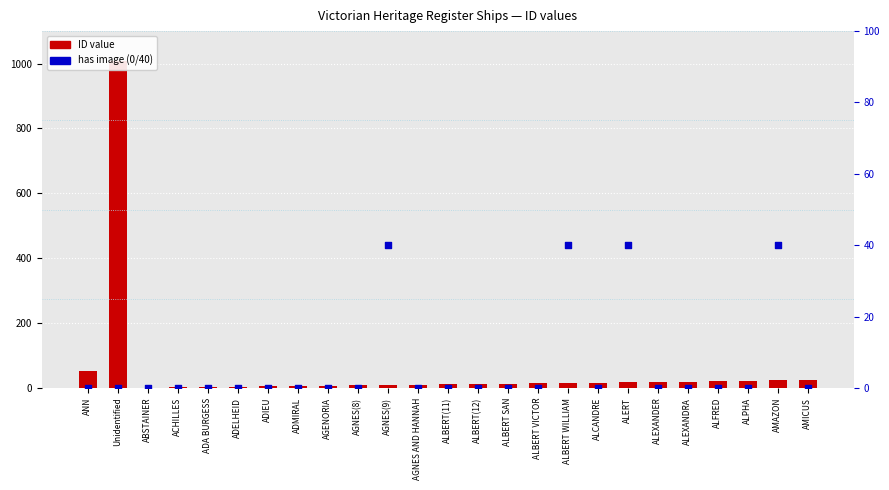

Which series has the largest Y range (max minus min)?

ID (count)